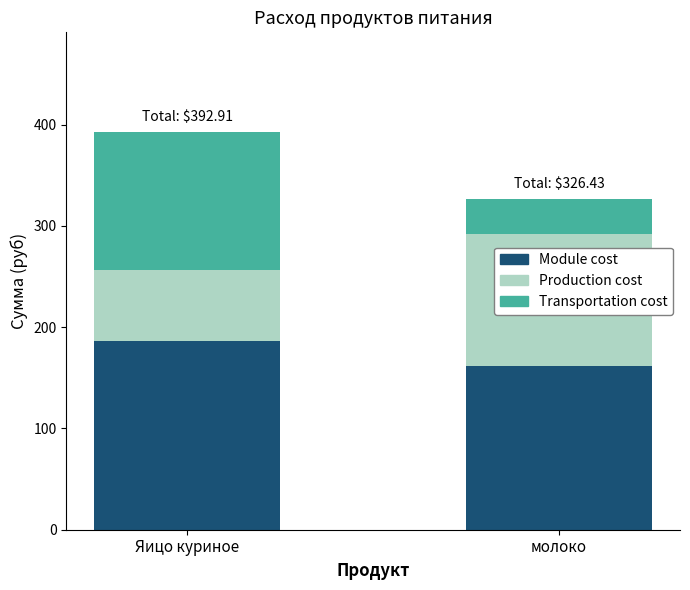

At which category is the sum across all series the highest?

Яицо куриное